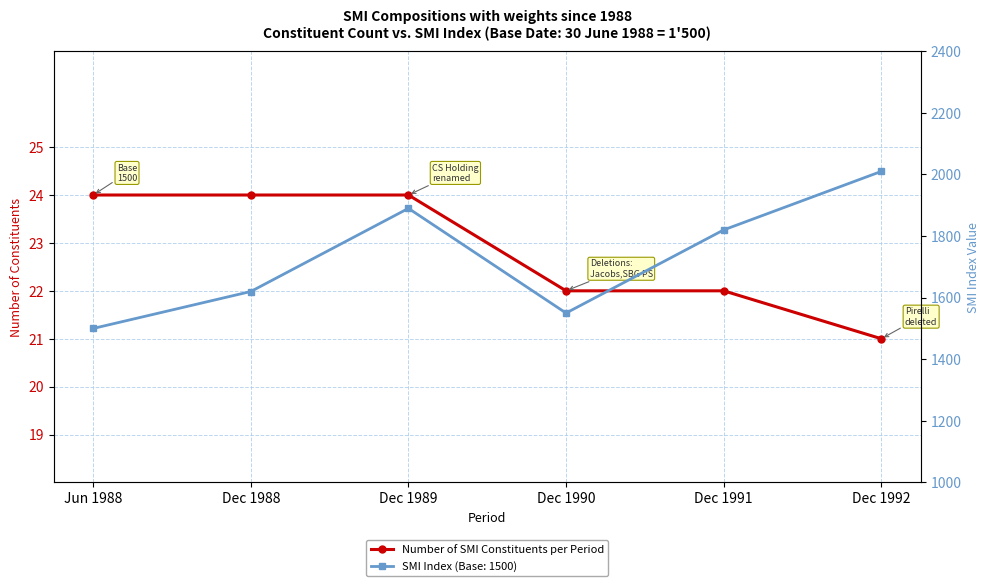

How many data points are less than 24?

3